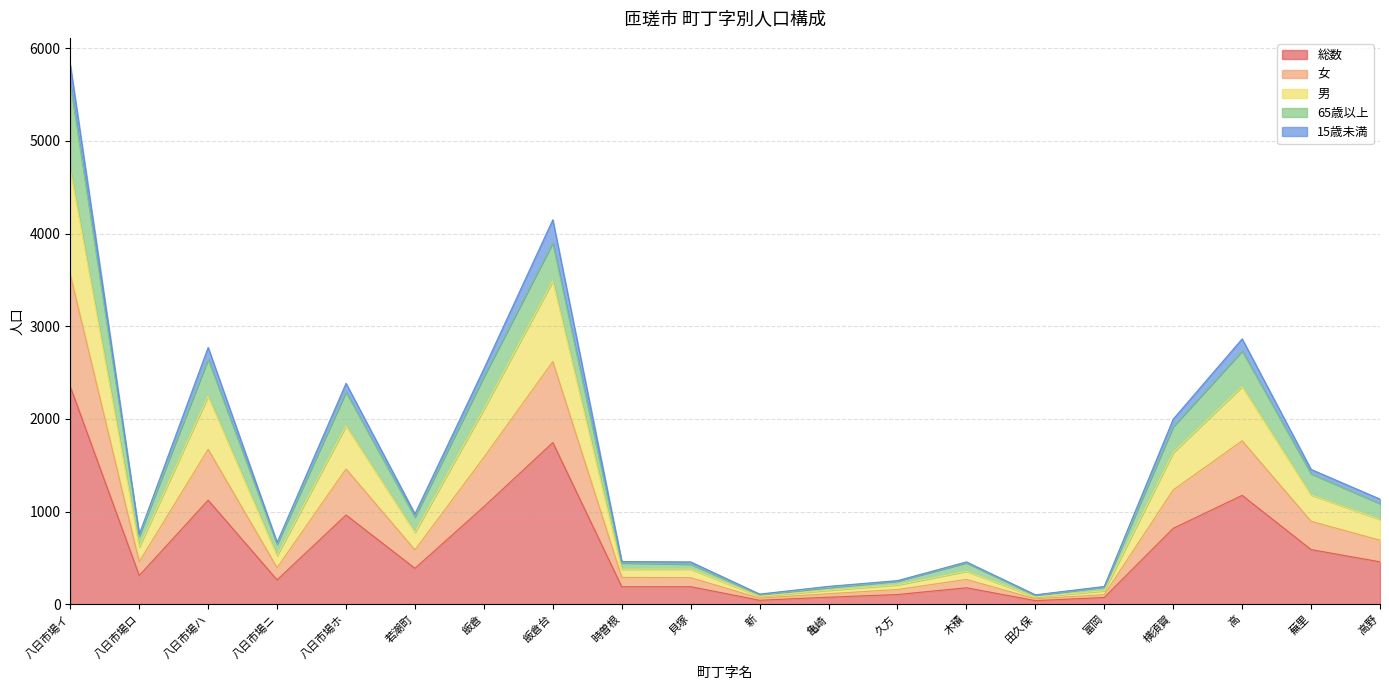

True or false: 男 and 女 cross at least once.

False